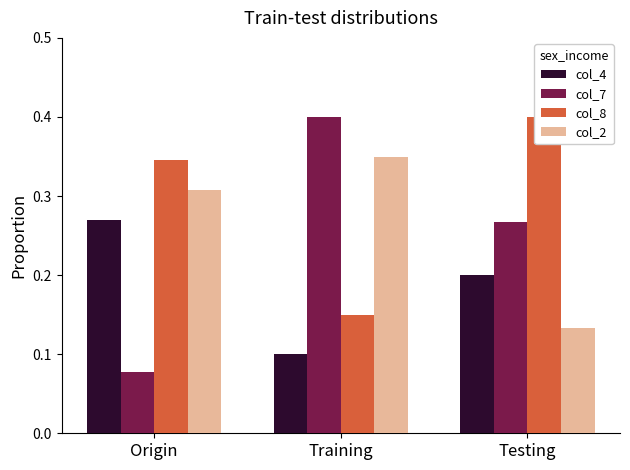

The col_2 series shows 0.3 at Training. True or false?

True